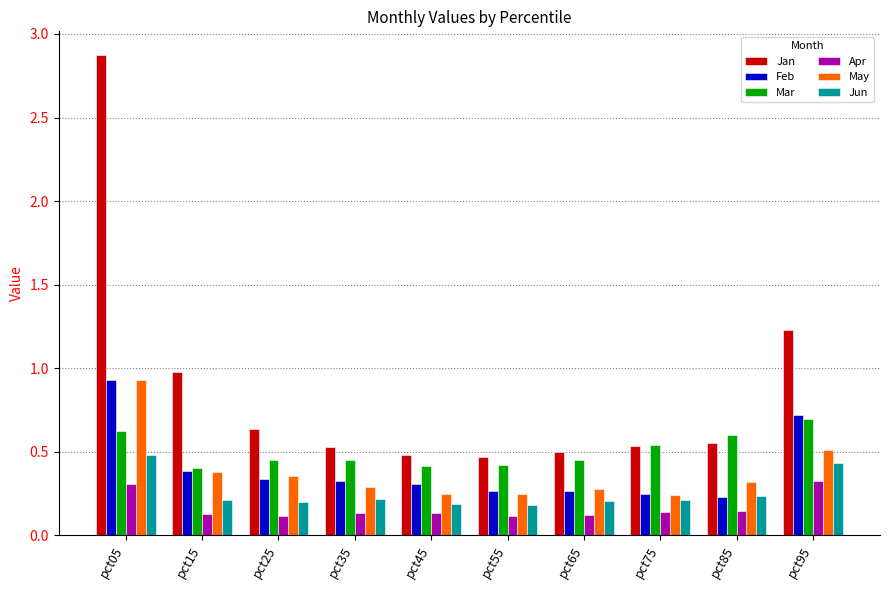

What is the sum of the May values at pct05 and pct35?

1.2